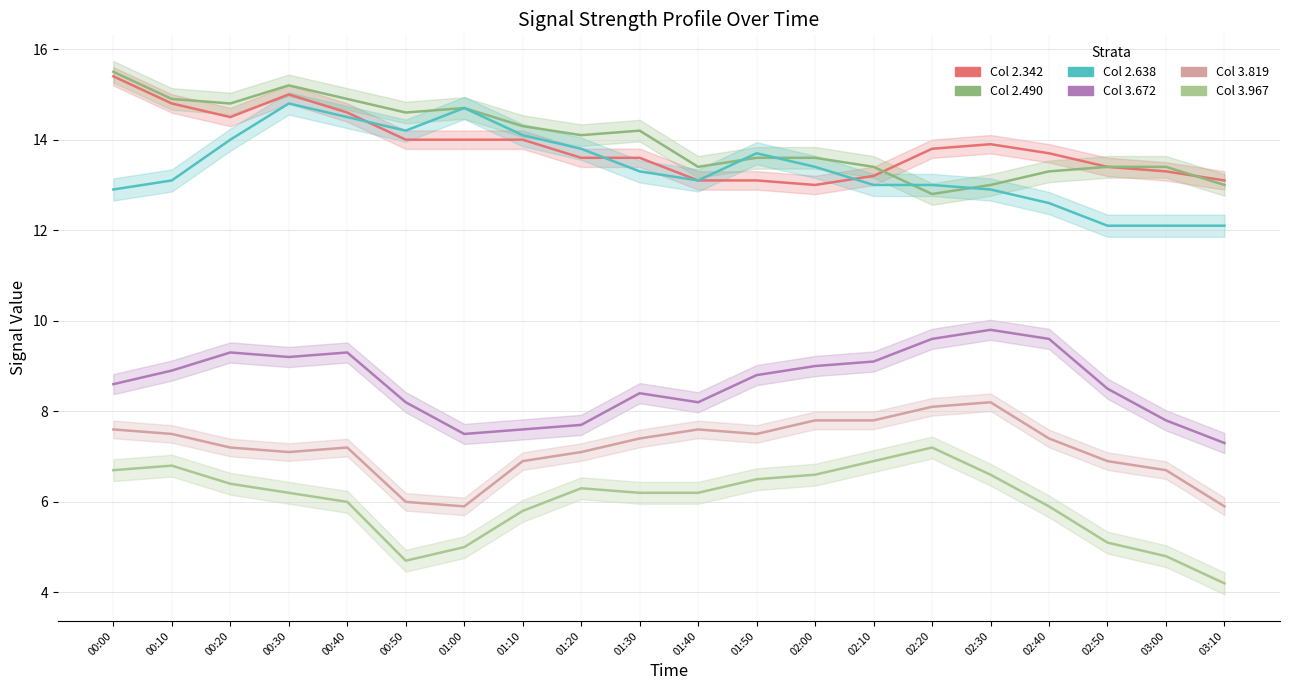

What is the average value of the 2.490 series?

14.0